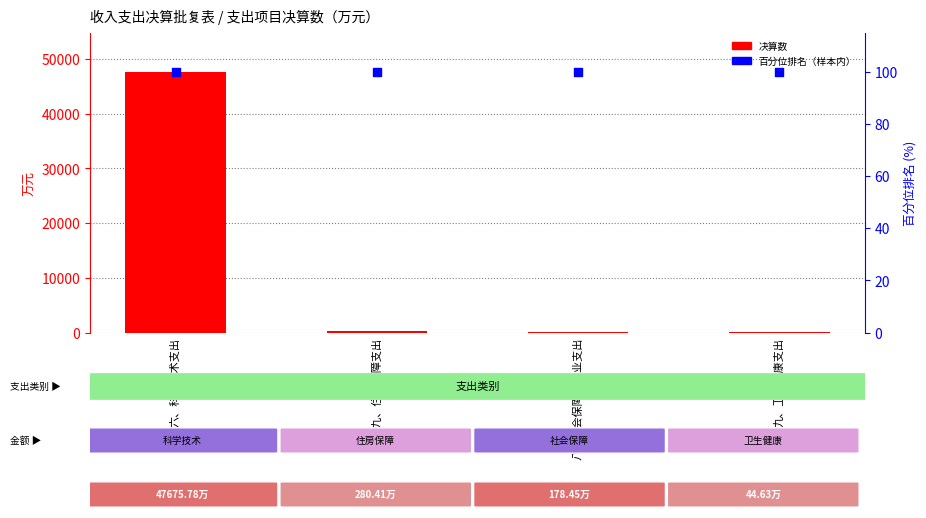

Which series contains the highest Y value?

决算数